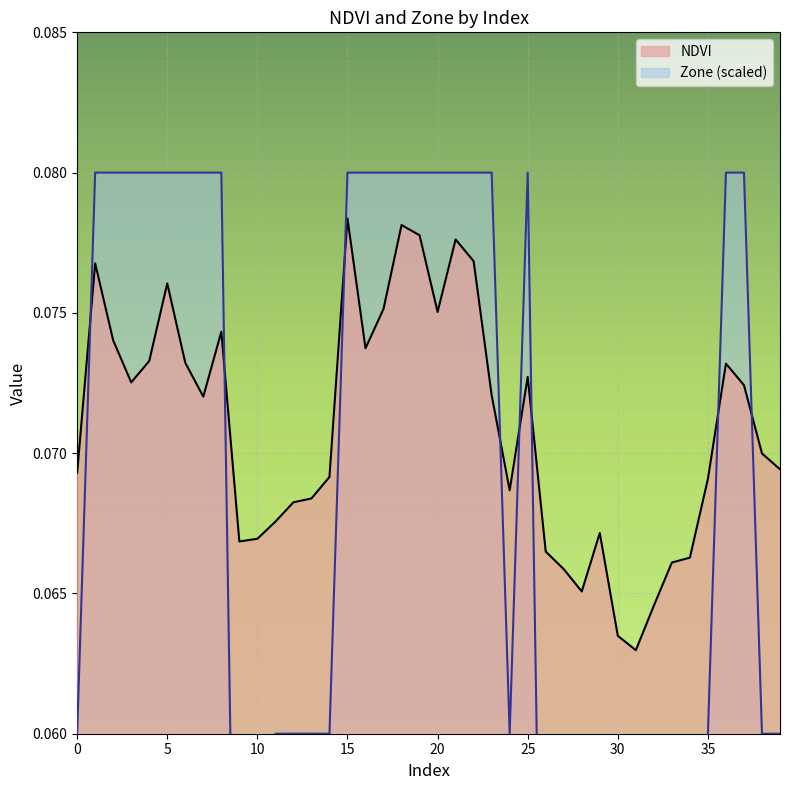

Is it true that NDVI equals 0.0 at 32?

False